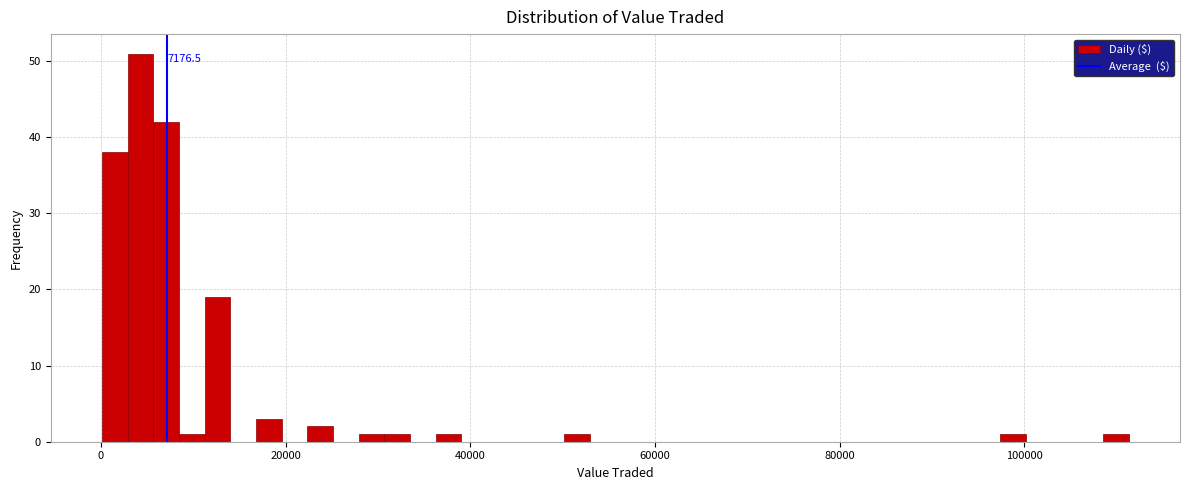

Read against the x-axis, roughly where is the centre of the tallest bar?

4000